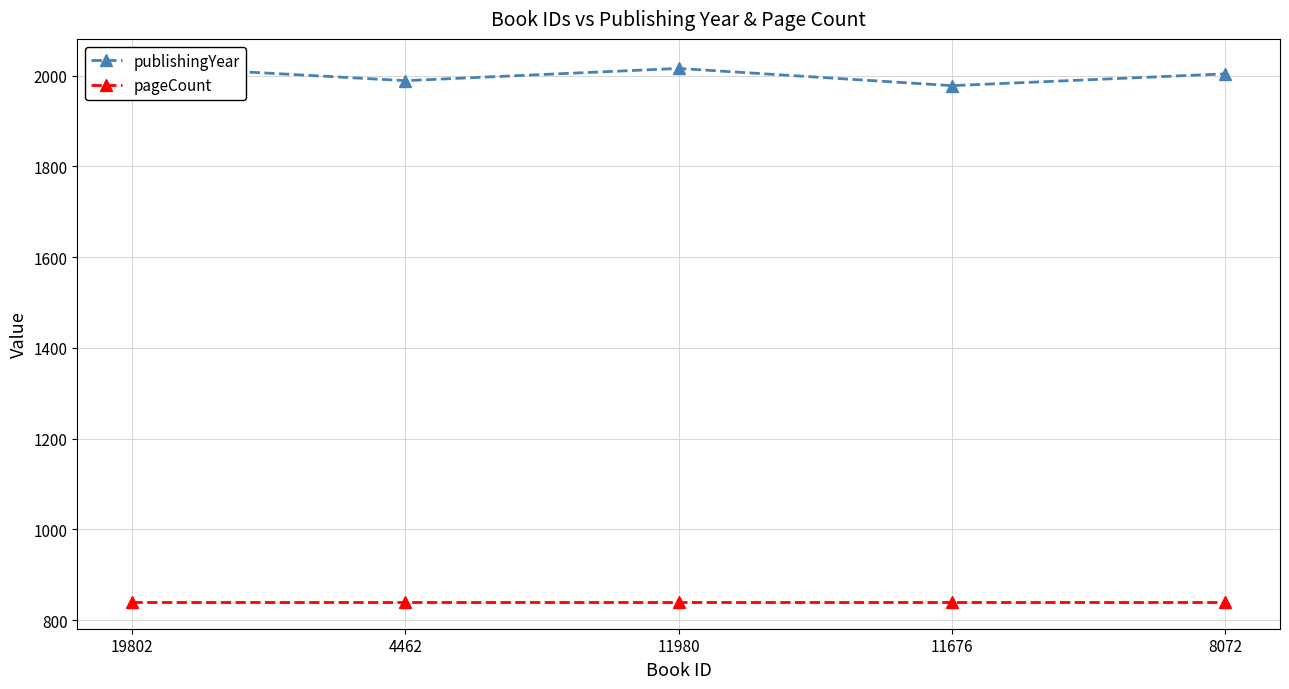

What position from the left is 8072?

5